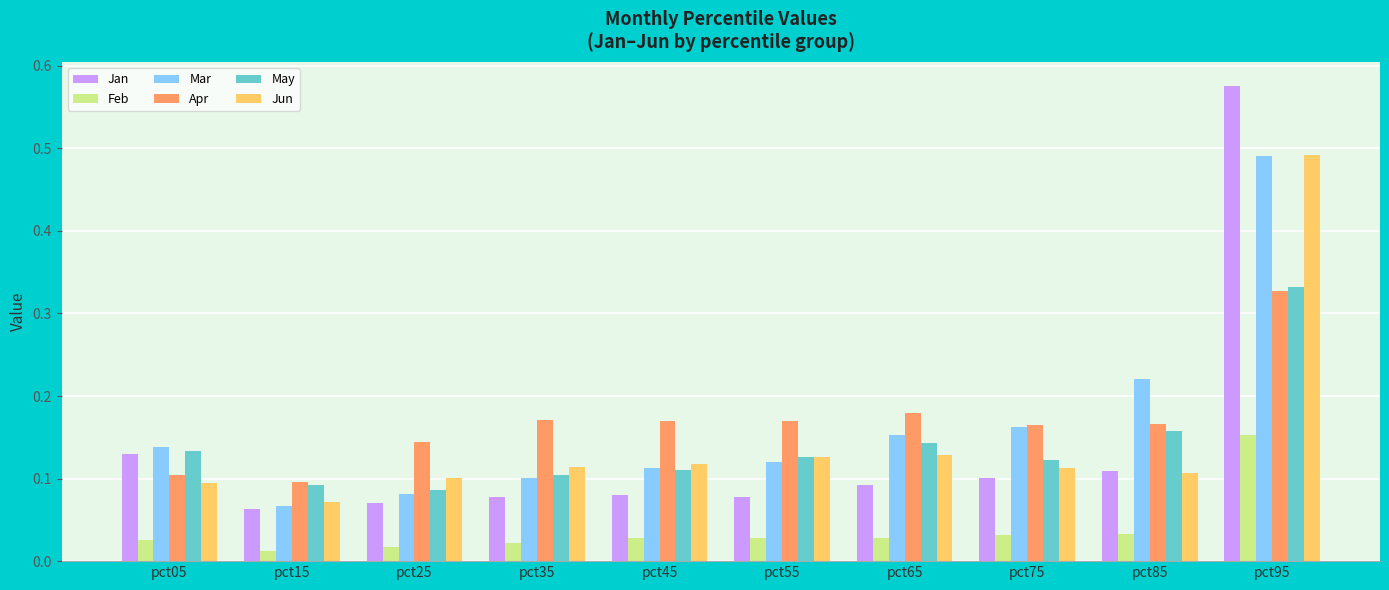

At which category does the chart reach its minimum across all series?

pct15